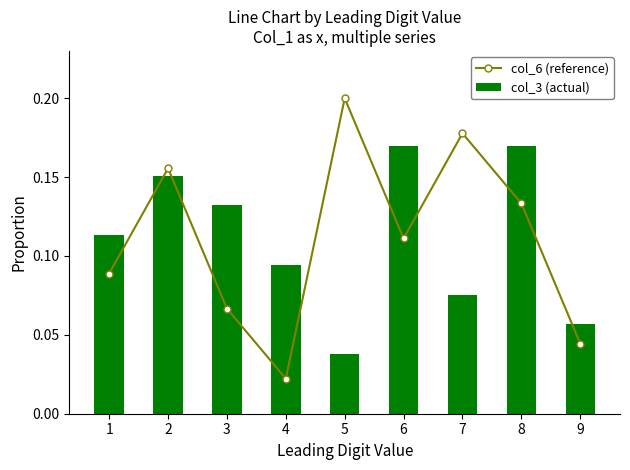

Rank the categories by col_3 (actual) value from lowest to highest.

5, 9, 7, 4, 1, 3, 2, 6, 8